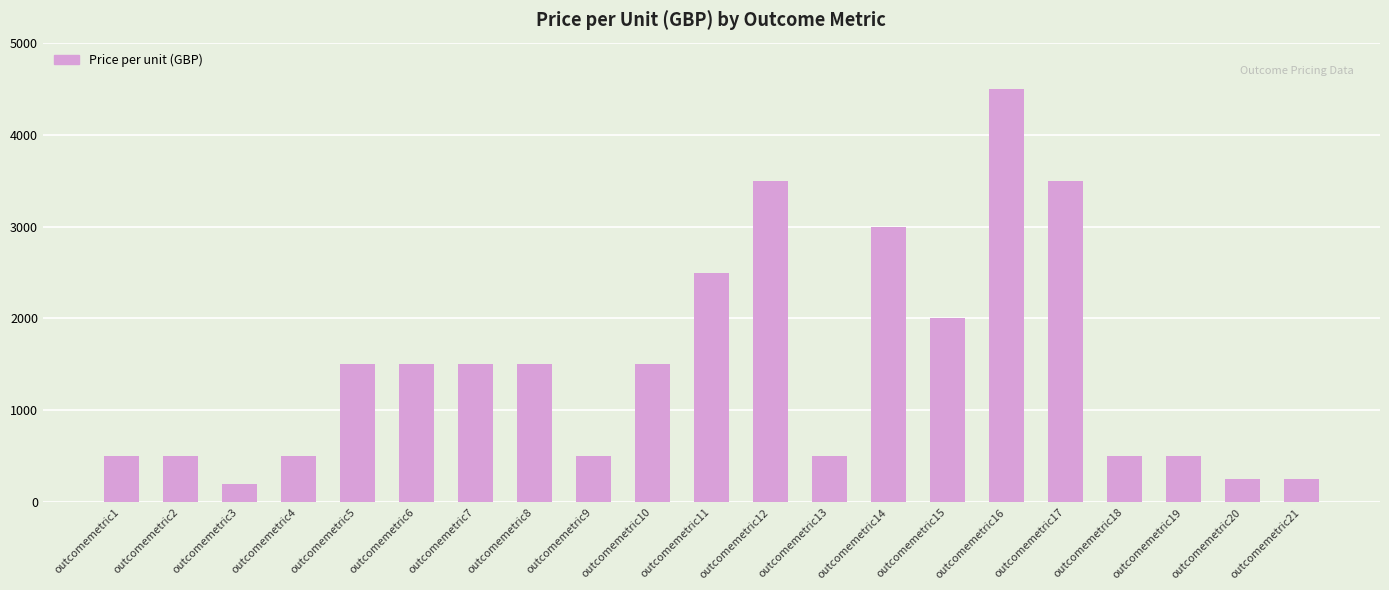

Are the bars horizontal?

No